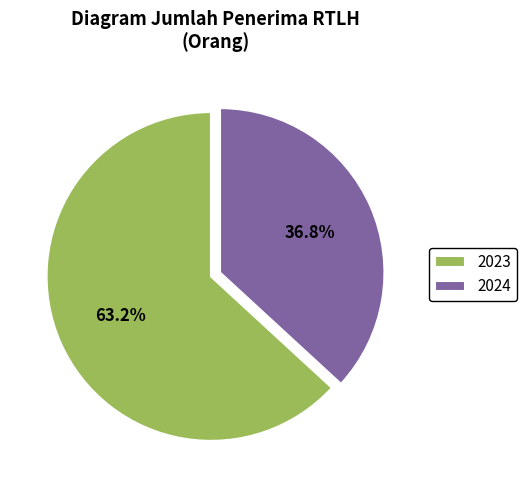

What is the smallest slice in the pie chart?

2024